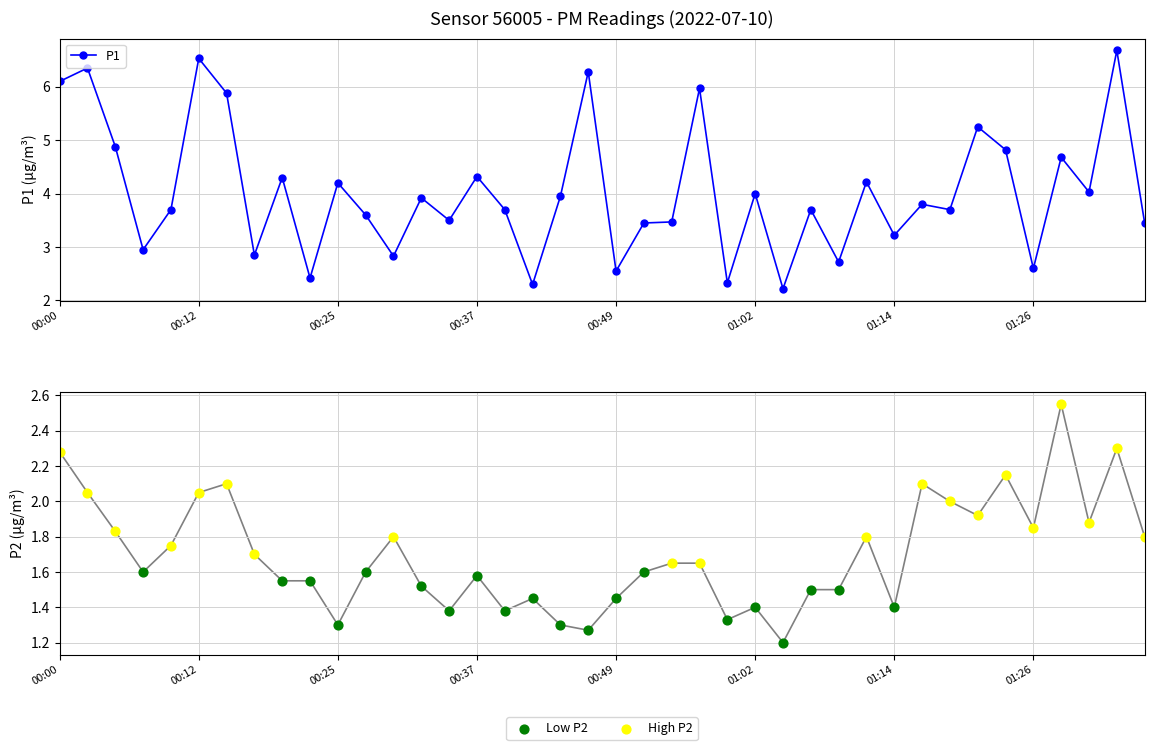

What is the change in value from 22 to 31?

+0.3